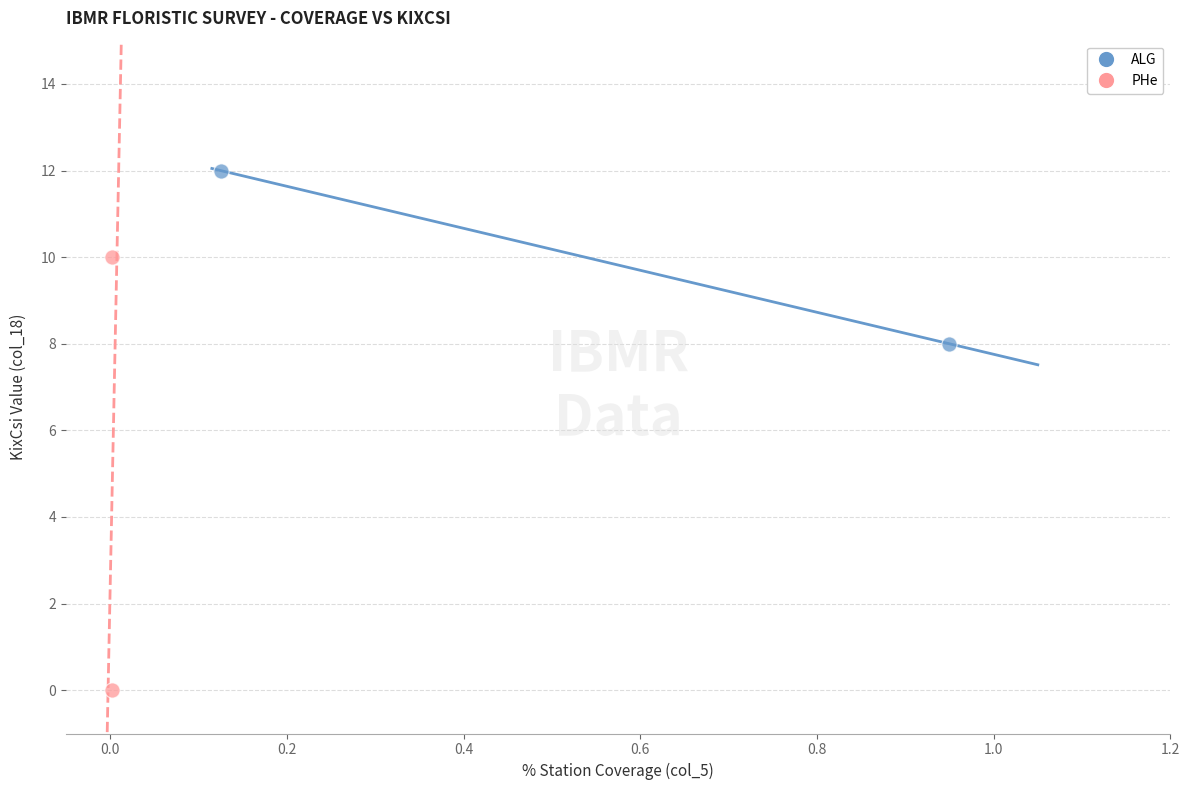

What are all the series names shown in the legend?

ALG, PHe